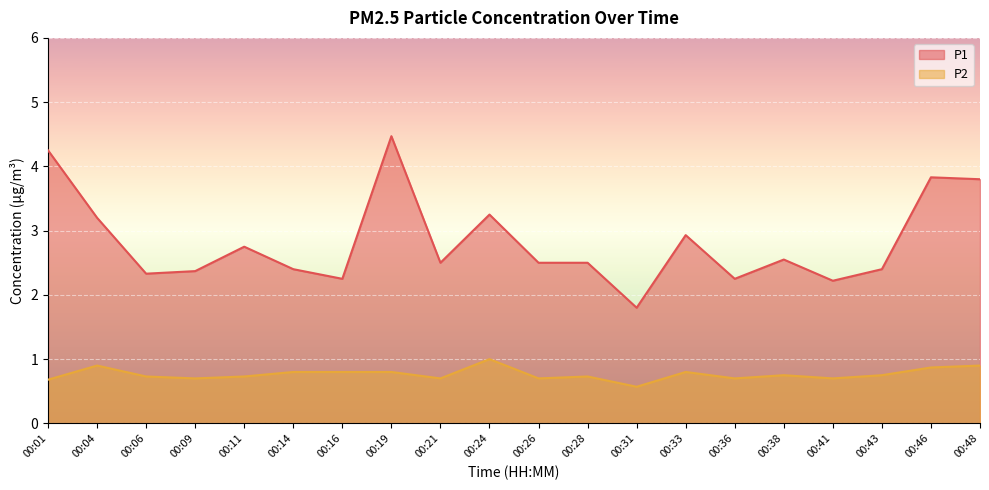

How many interior local valleys does the P1 series have?

6